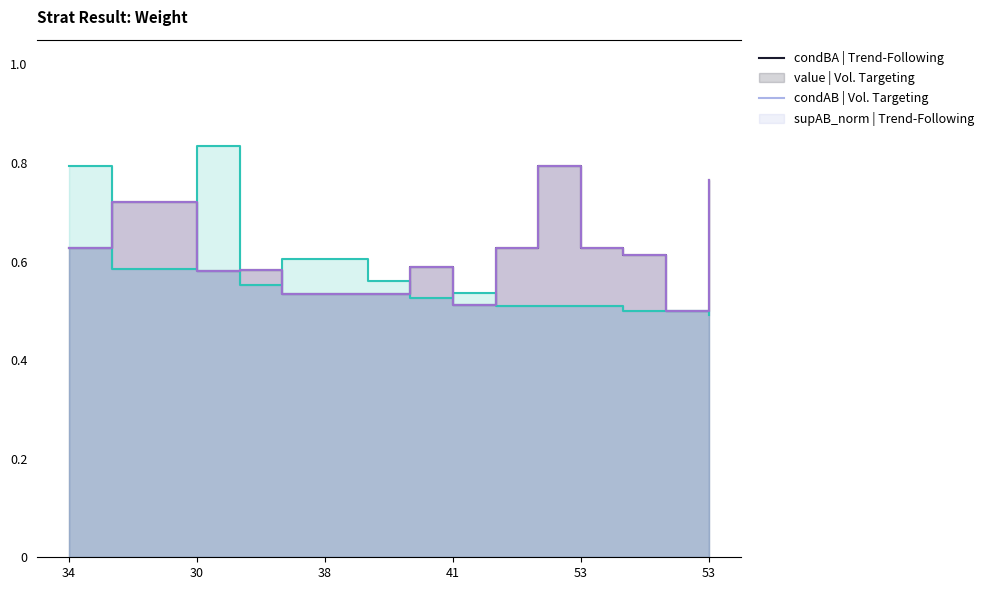

What is the label of the 9th point from the left?

8